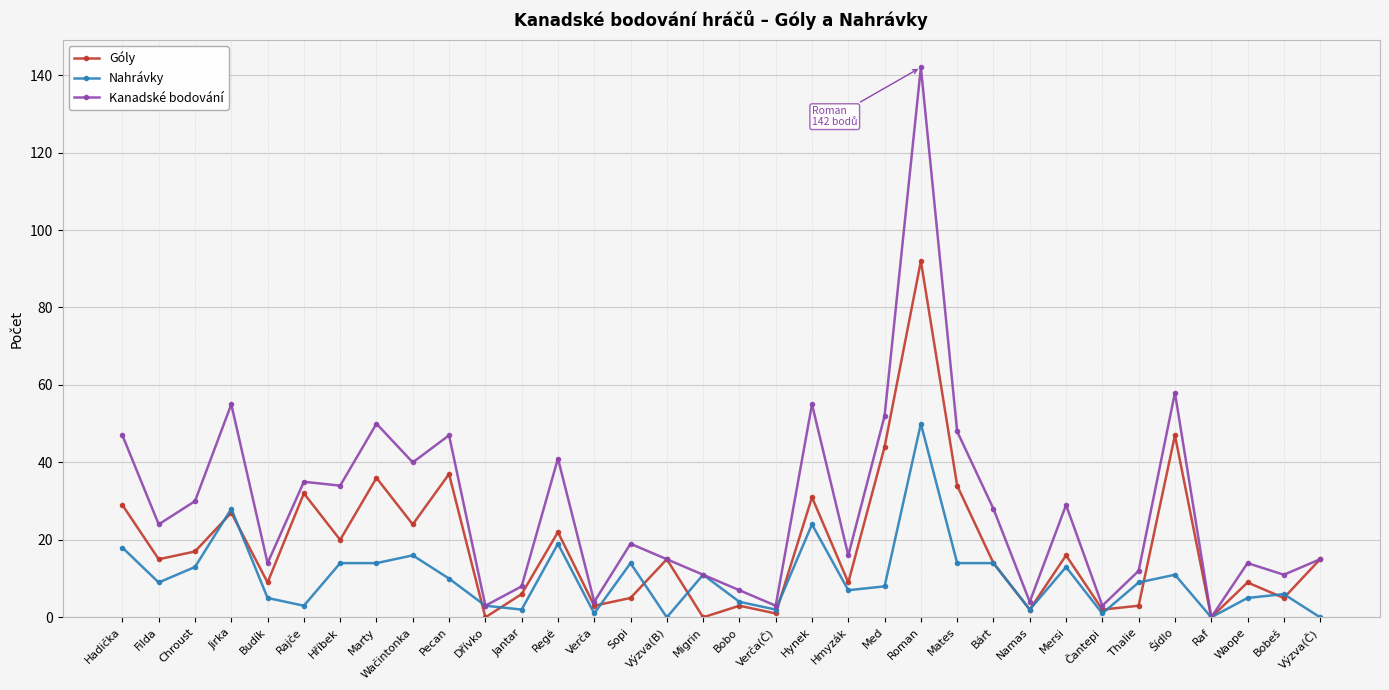

What is the value of the Nahrávky point at the 33rd from the left?

6